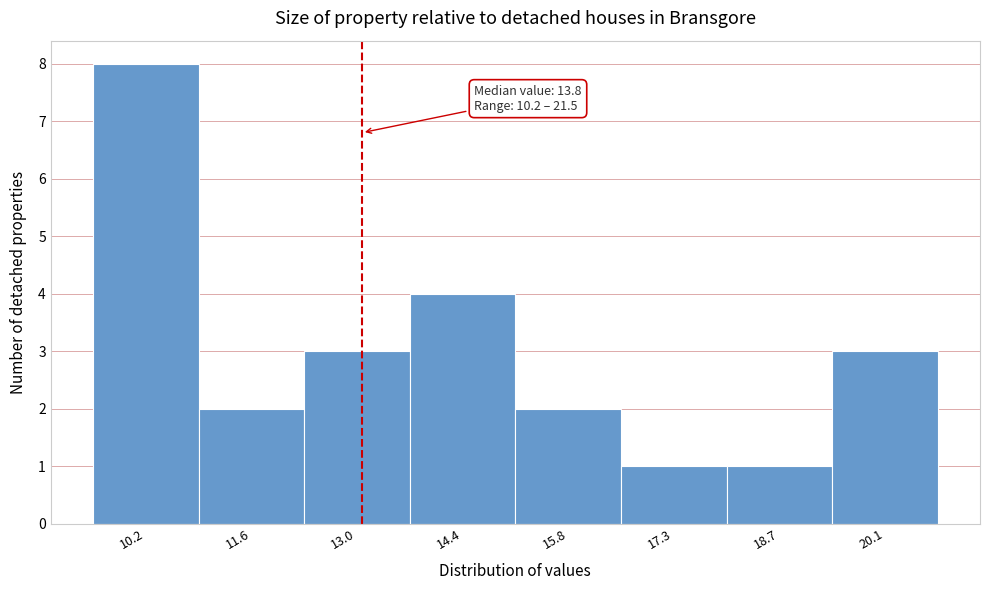

Reading left to right, what are all the values shown in this chart?

8	2	3	4	2	1	1	3